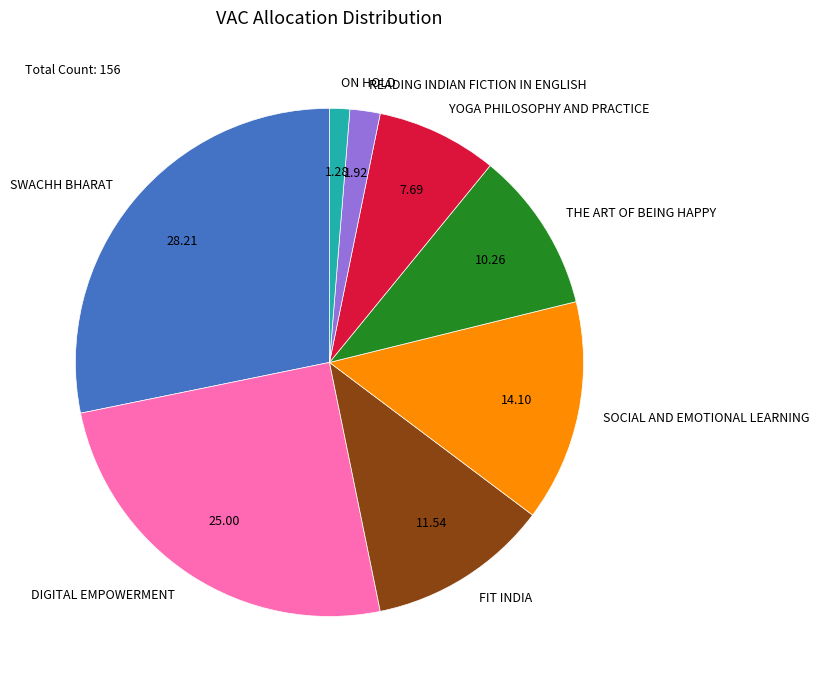

Is it true that DIGITAL EMPOWERMENT is 13% of the pie?

False